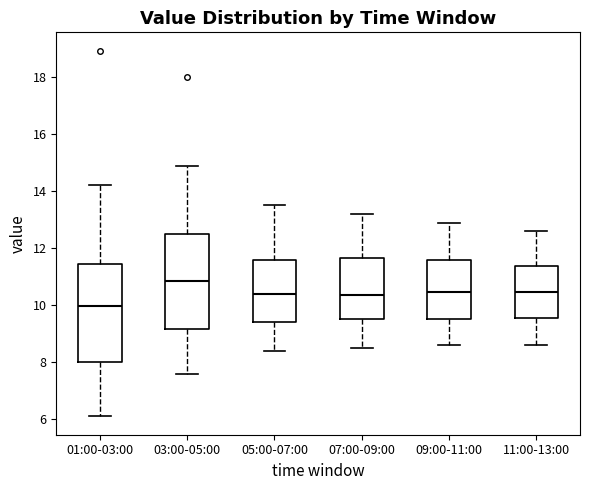

Where is the lower edge of the box for 09:00-11:00 on the y-axis? The values are not printed on the chart, so give them approximately, as read against the axis.

9.6